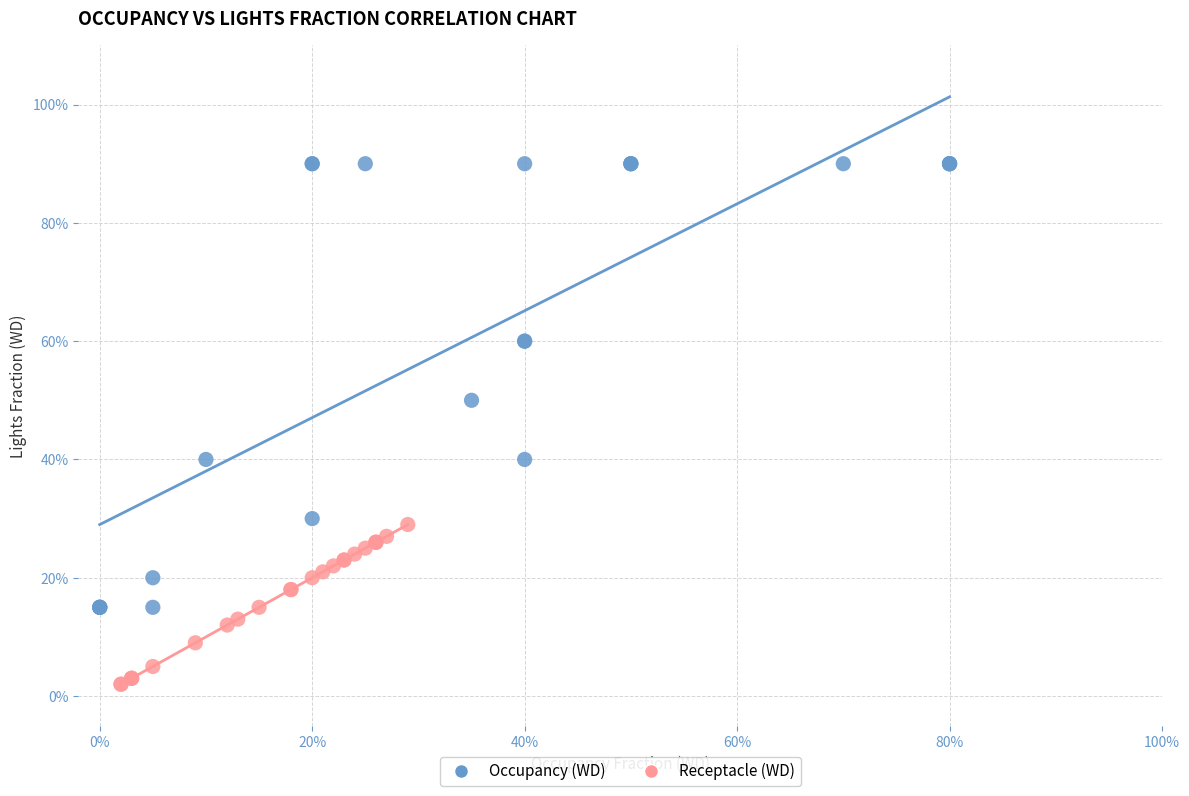

Which series reaches the minimum Y coordinate?

Receptacle (WD)